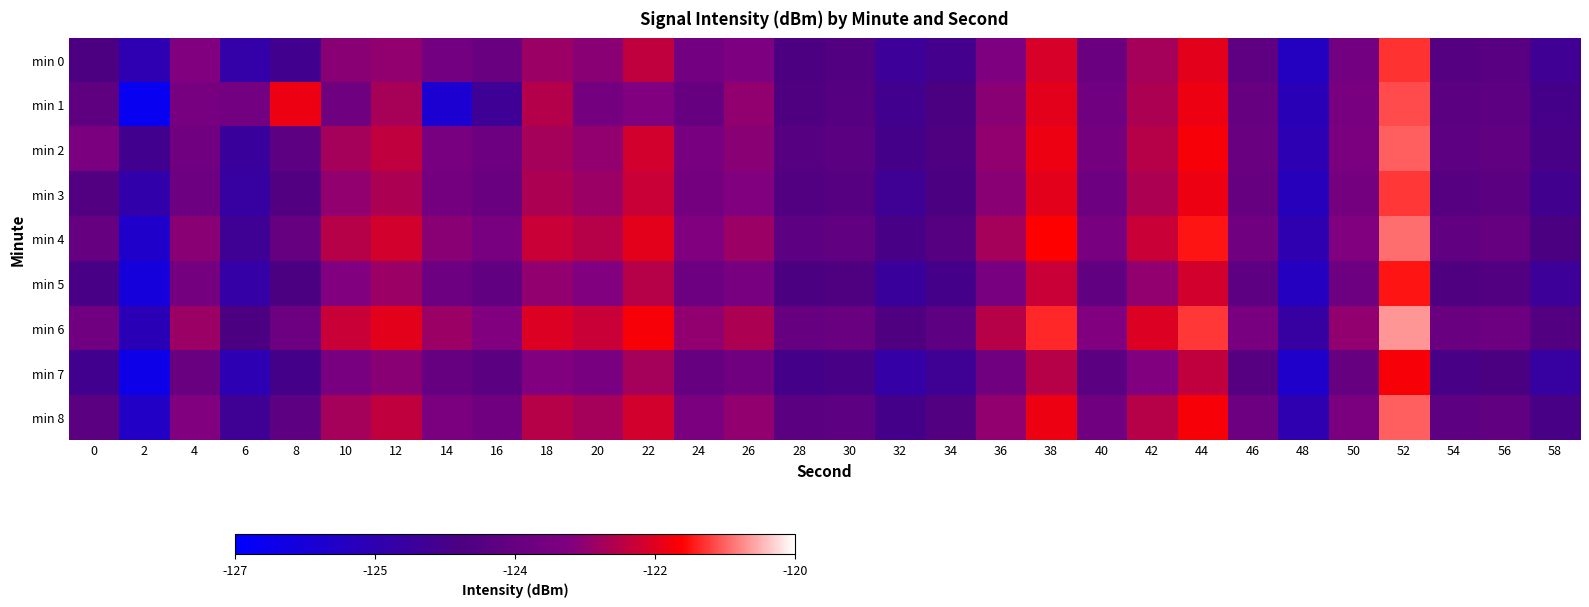

At which category does the chart reach its peak across all series?

52